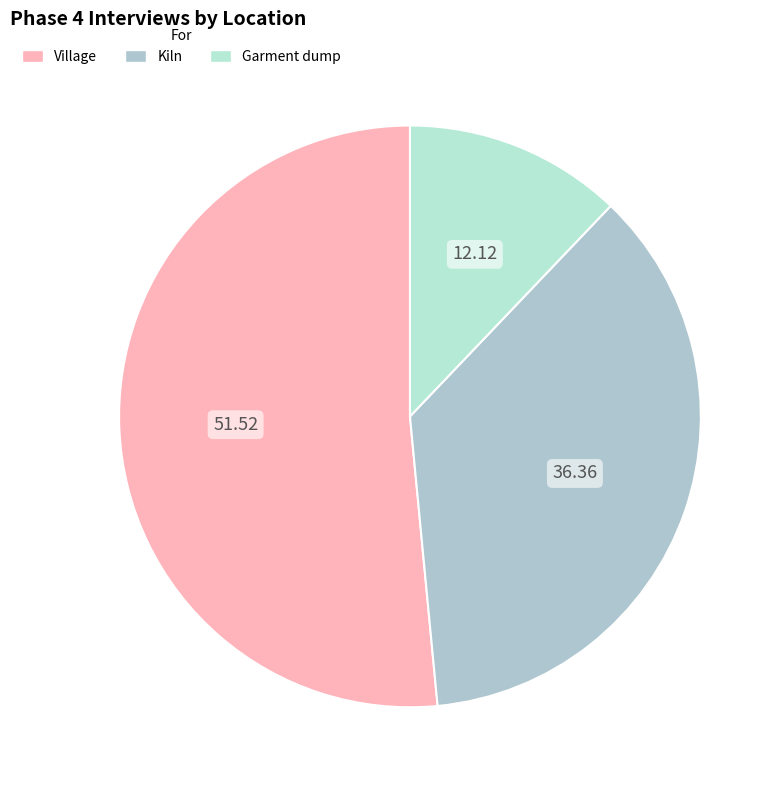

The Village slice represents 44% of the pie. True or false?

False